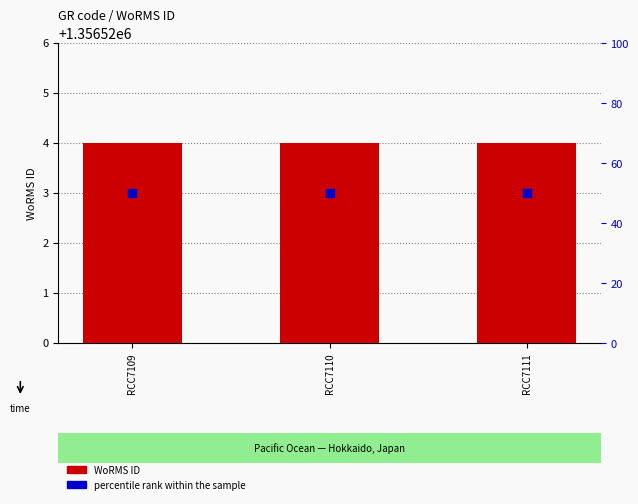

At which category is the sum across all series the highest?

RCC7109